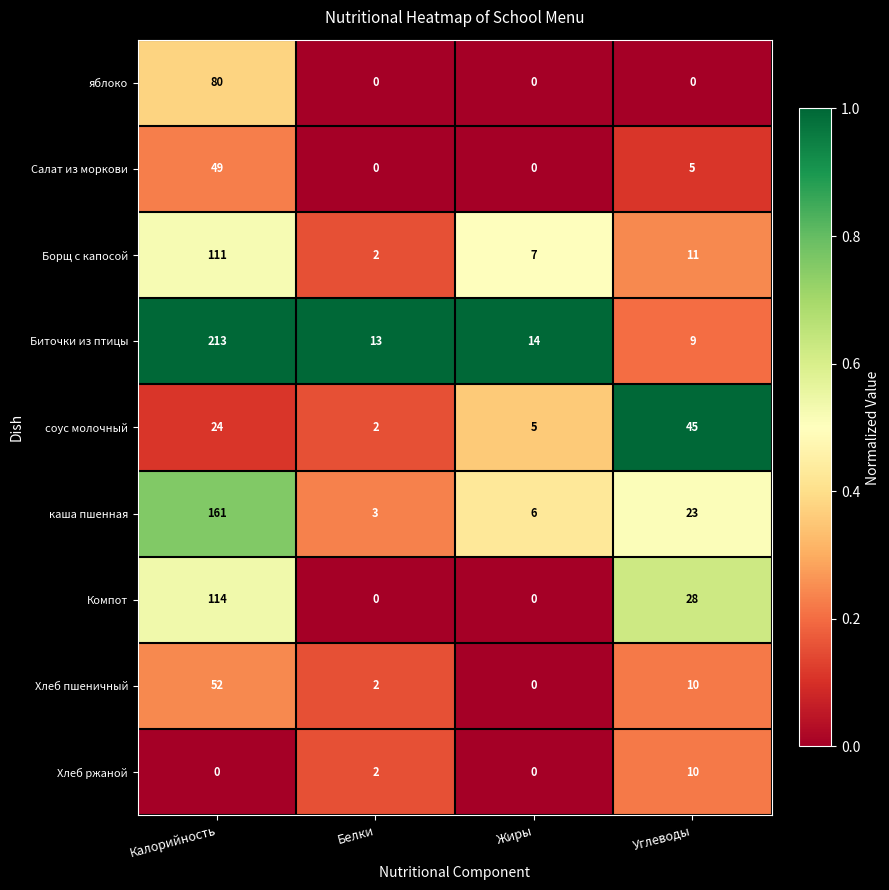

The value of каша пшенная at Калорийность is 161. True or false?

True